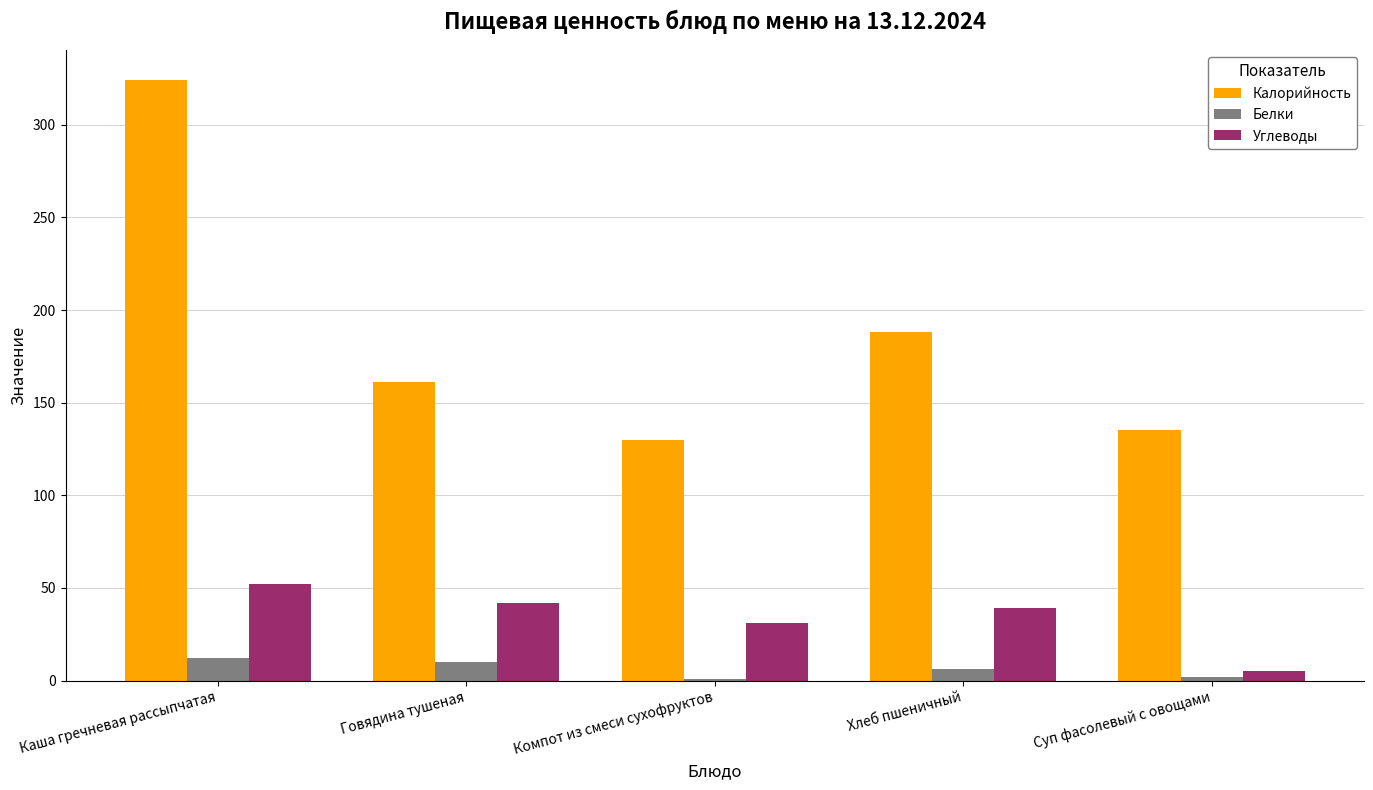

The Углеводы series shows 62 at Хлеб пшеничный. True or false?

False